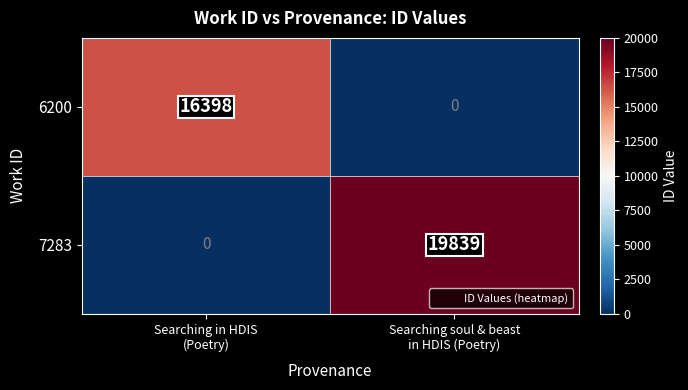

What is the maximum value shown in the chart?

19839